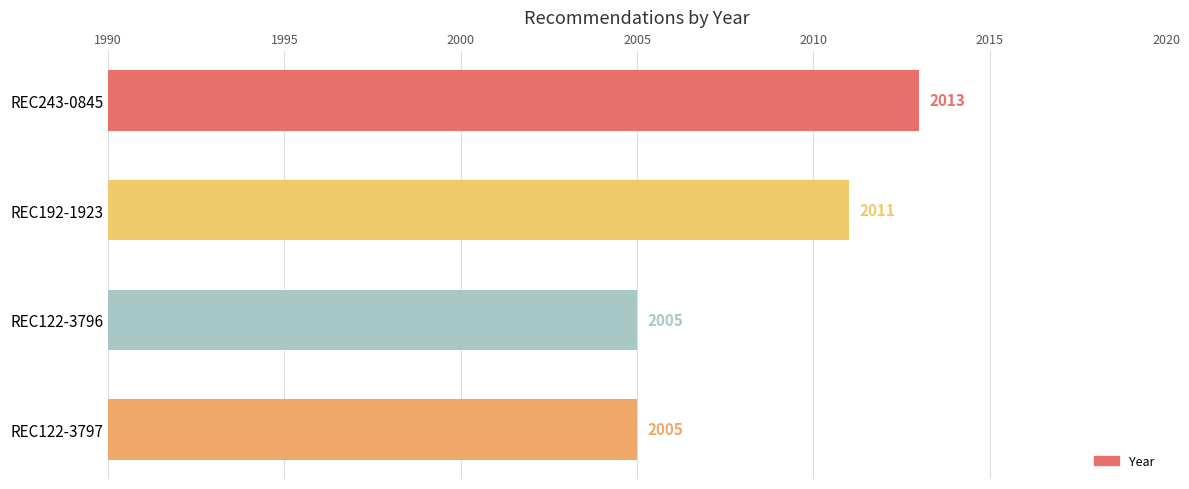

What is the label of the 4th bar from the top?

REC122-3797